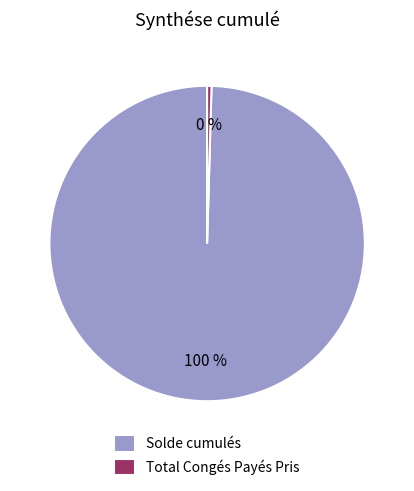

Do Solde cumulés and Total Congés Payés Pris together represent more than half of the pie?

Yes